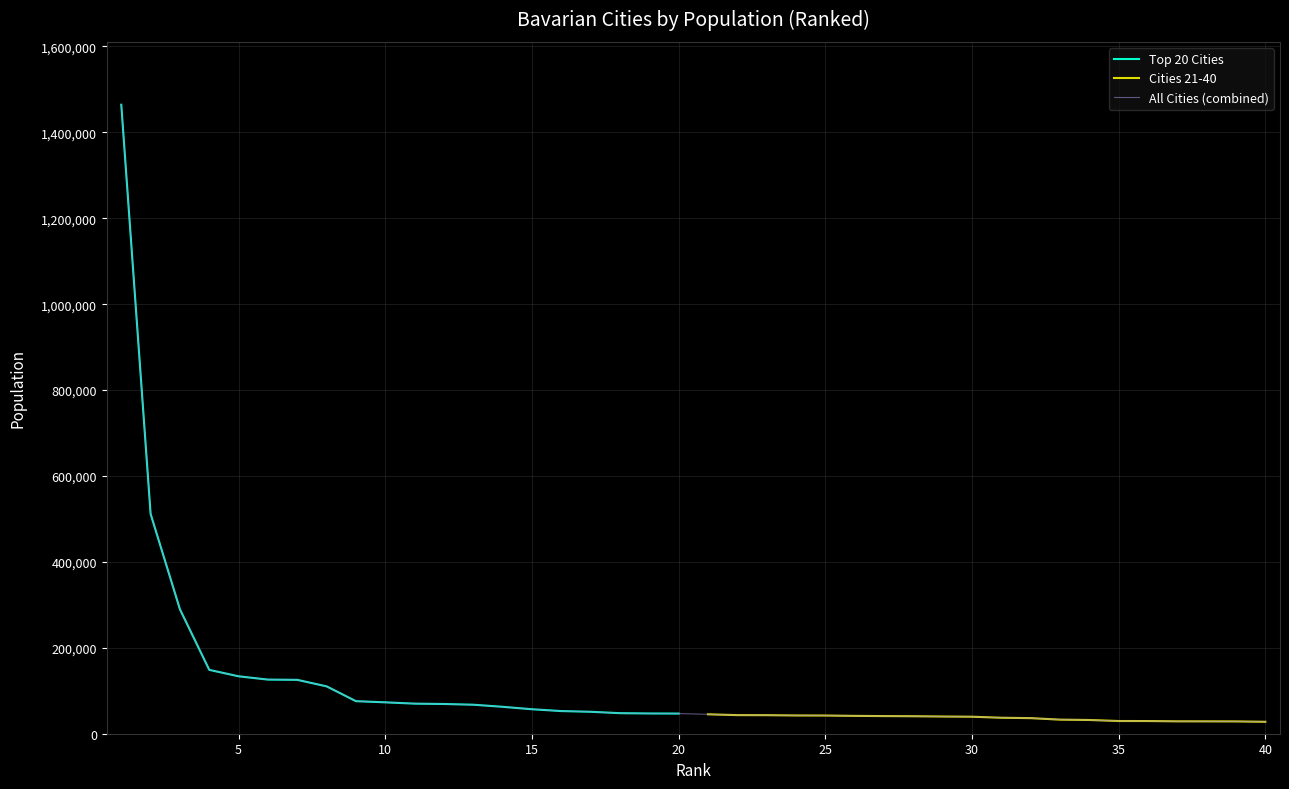

How many data points in Top 20 Cities are less than 73065?

10